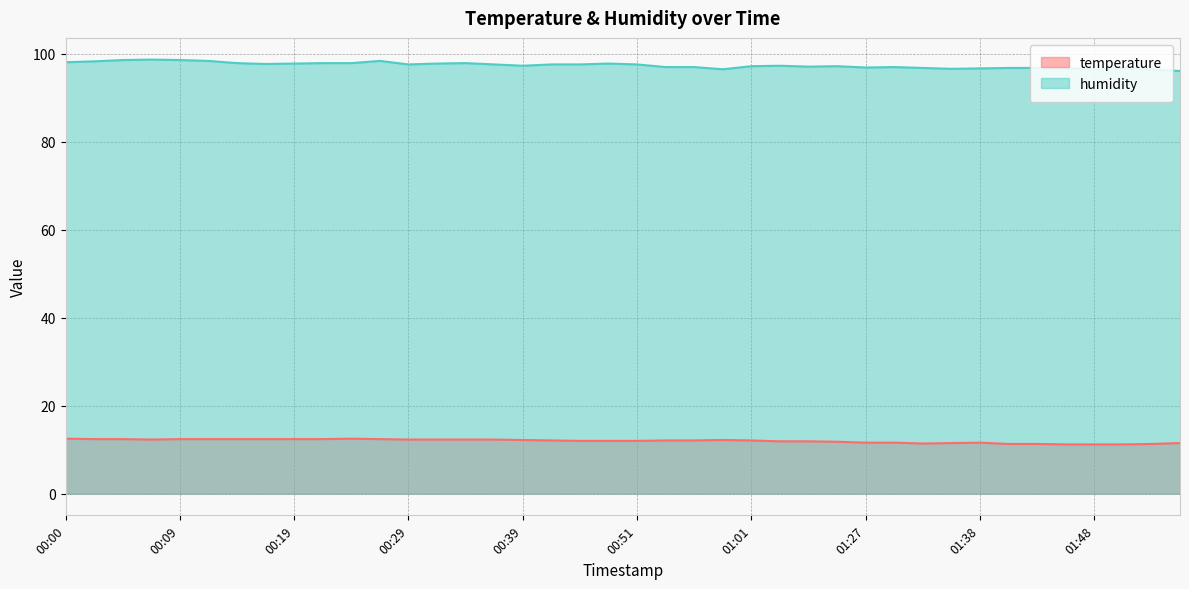

What is the label of the 37th point from the right?

00:07